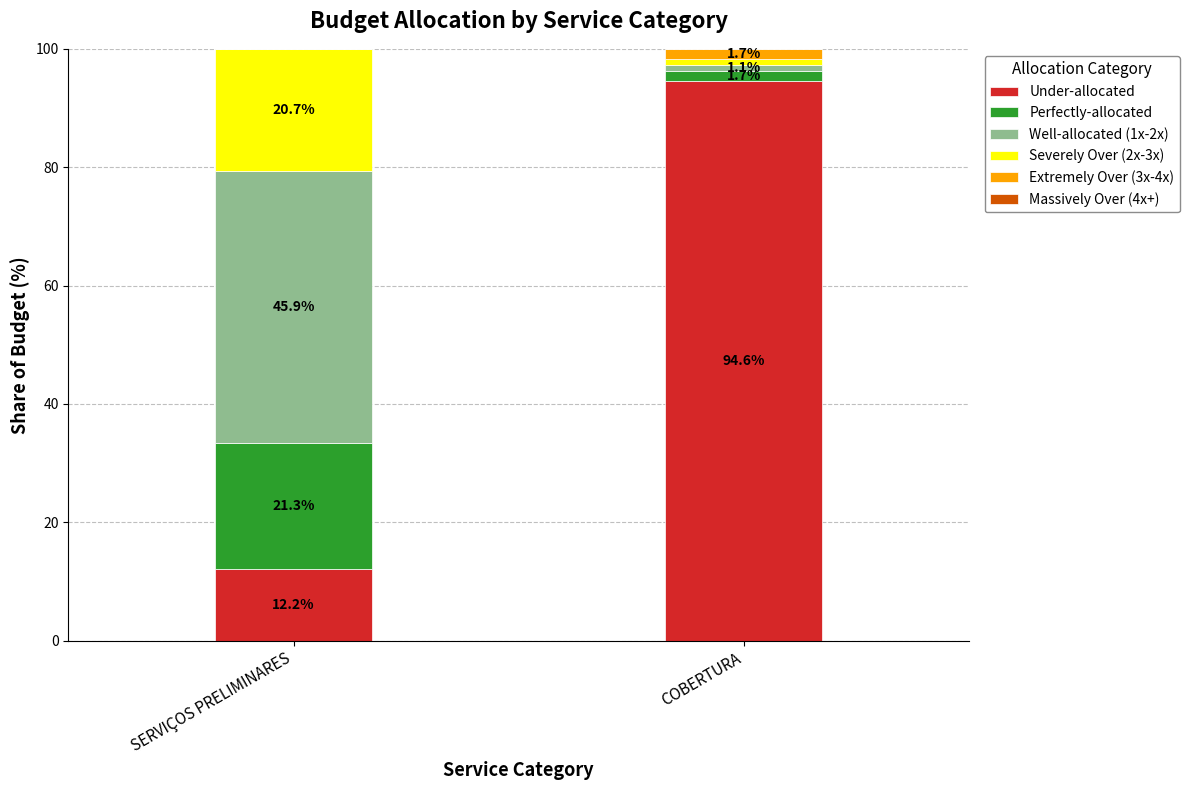

True or false: Under-allocated has a value of 12.2 at SERVIÇOS PRELIMINARES.

True